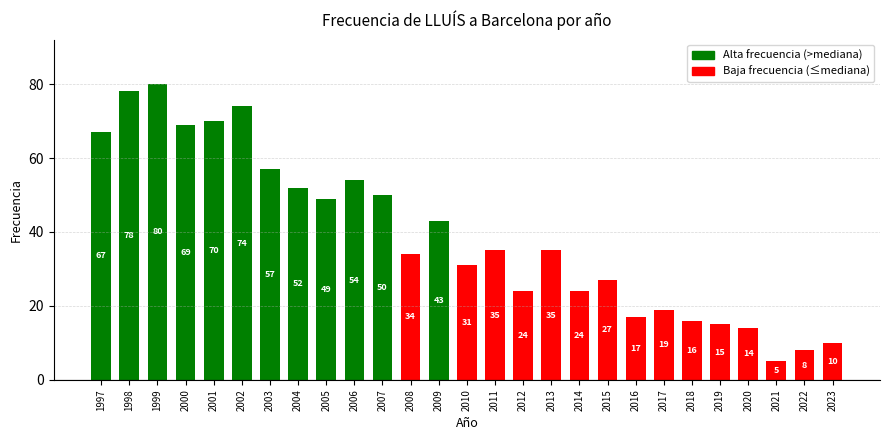

The value at 2002 is 130. True or false?

False